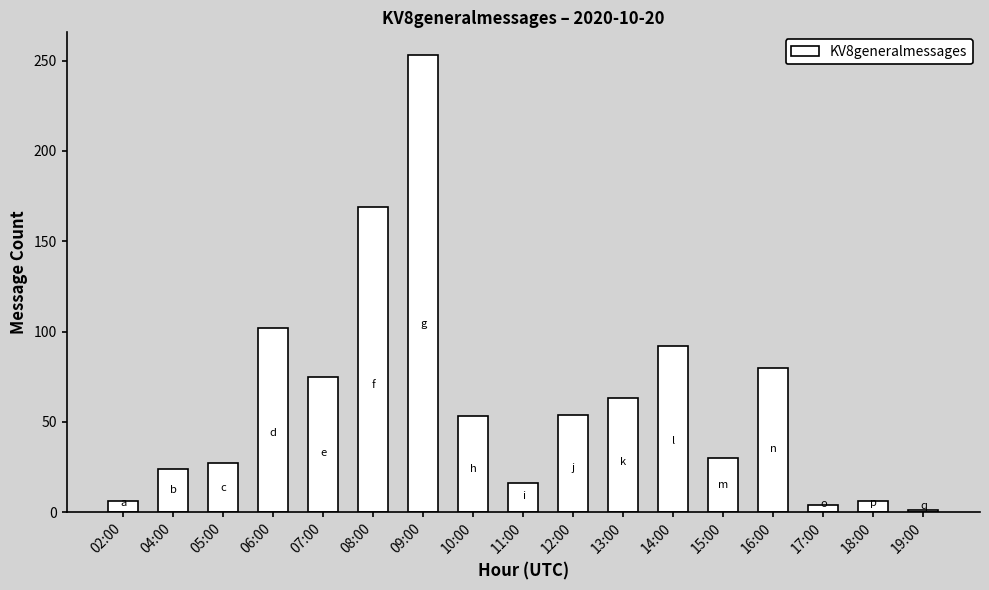

Approximately how many times larger is the value at 02:00 compared to 15:00?

0.2